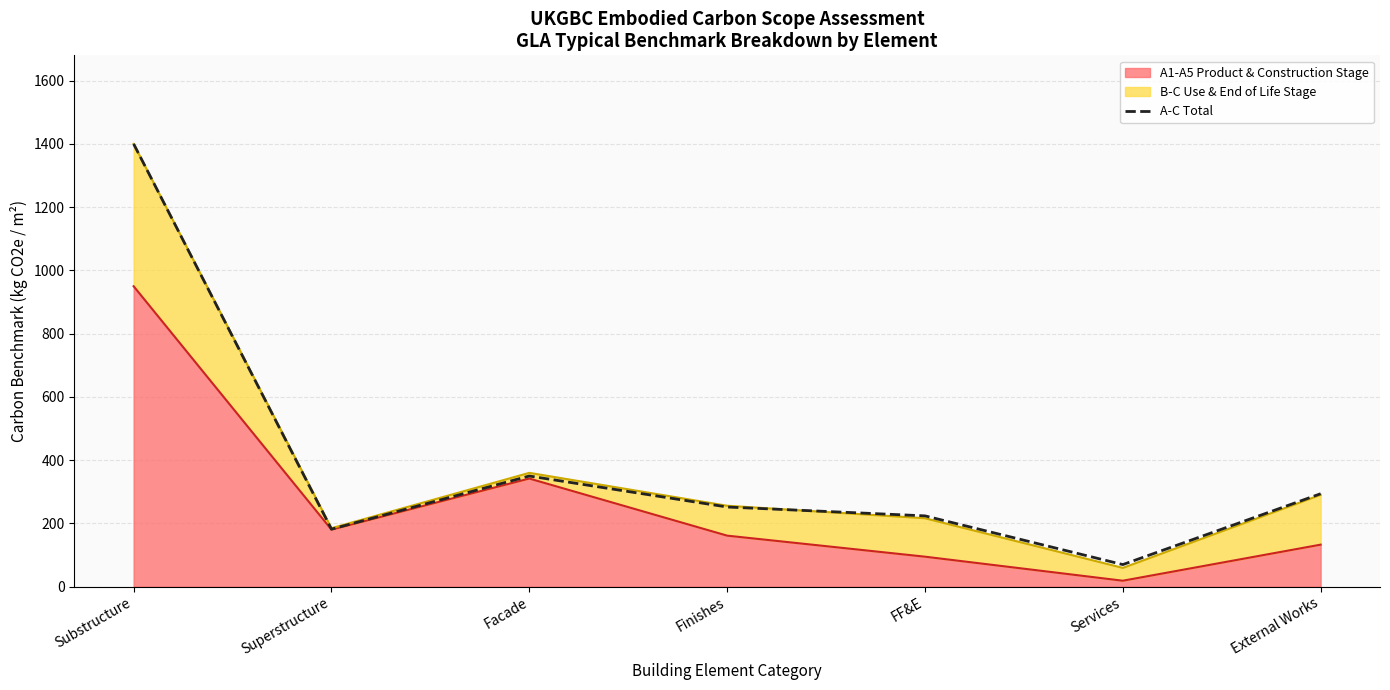

What is the sum of all values?

2772